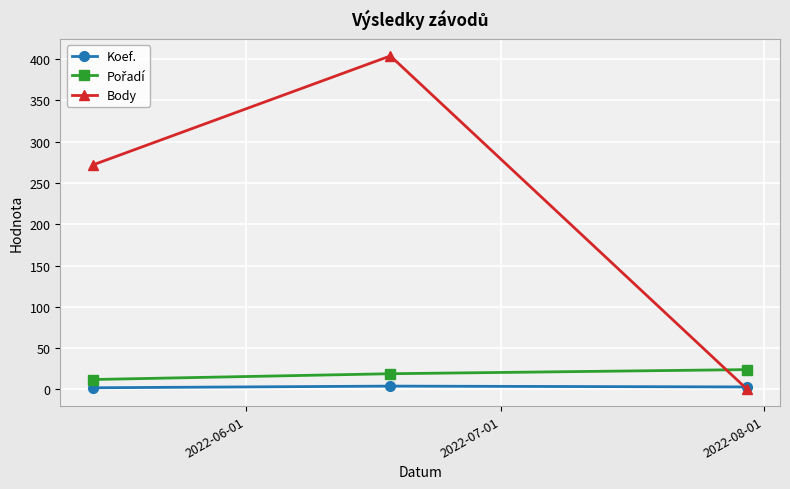

Which series has the largest total across all categories?

Body